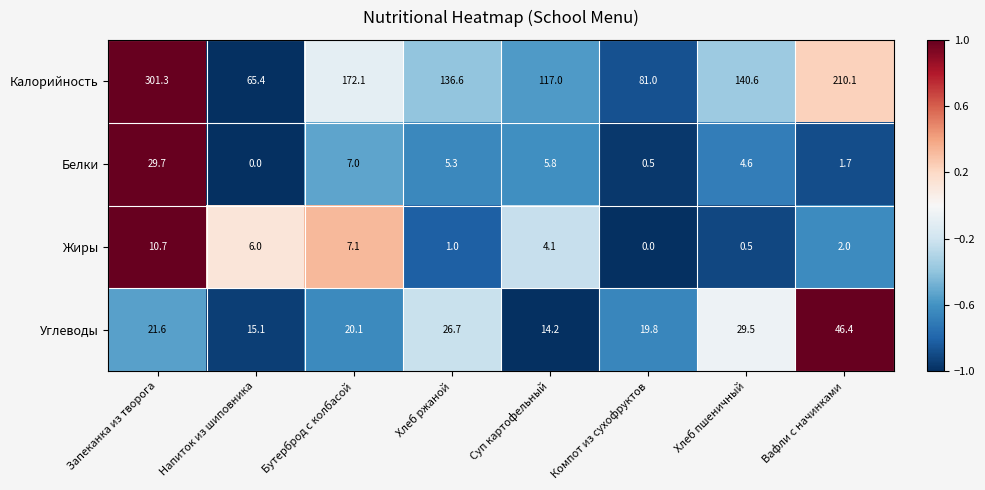

Rank the categories by Жиры value from highest to lowest.

Запеканка из творога, Бутерброд с колбасой, Напиток из шиповника, Суп картофельный, Вафли с начинками, Хлеб ржаной, Хлеб пшеничный, Компот из сухофруктов